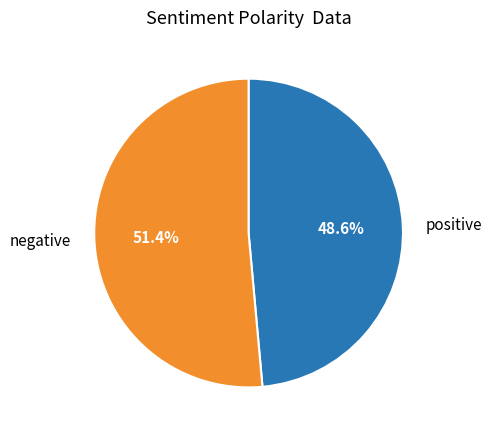

Which category has the biggest portion of the pie?

negative